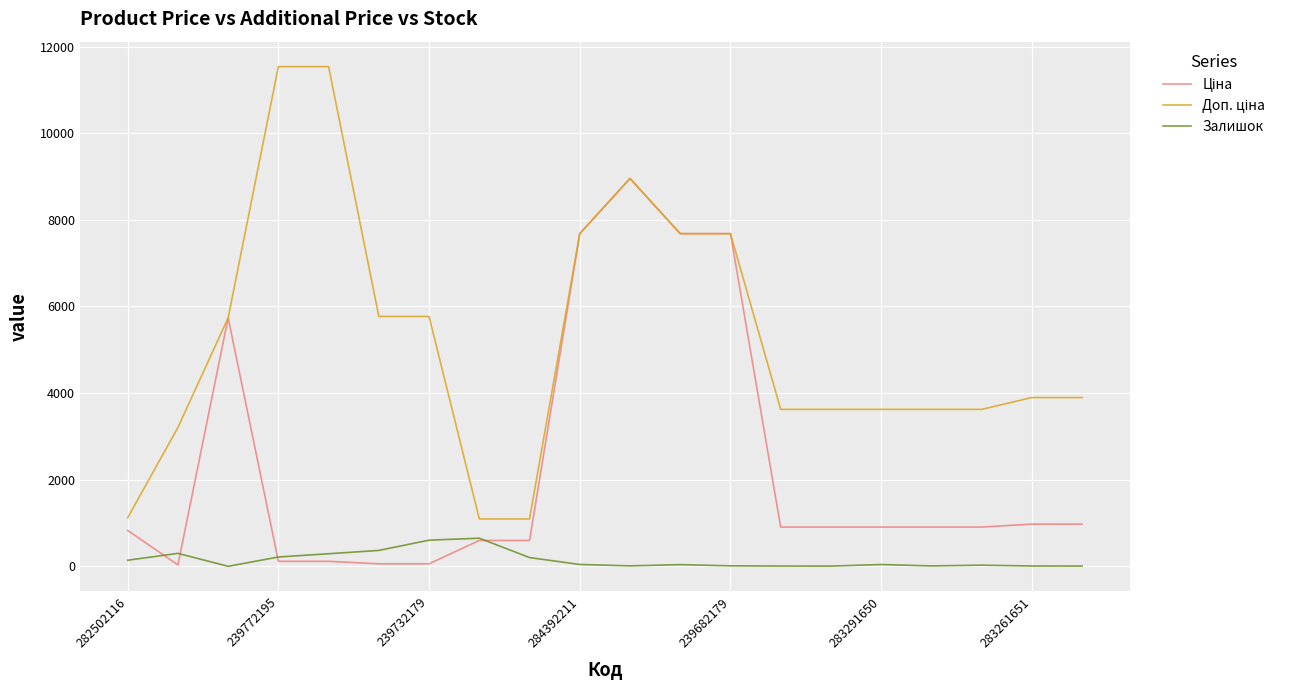

What is the greatest value displayed?

11537.0